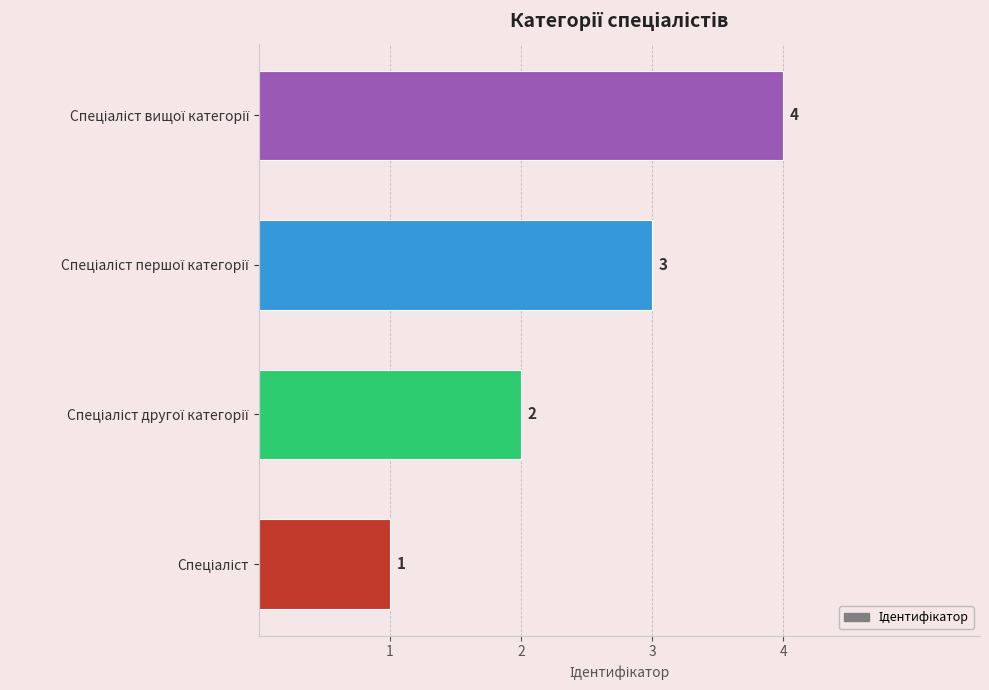

How many values are between 2 and 4?

3